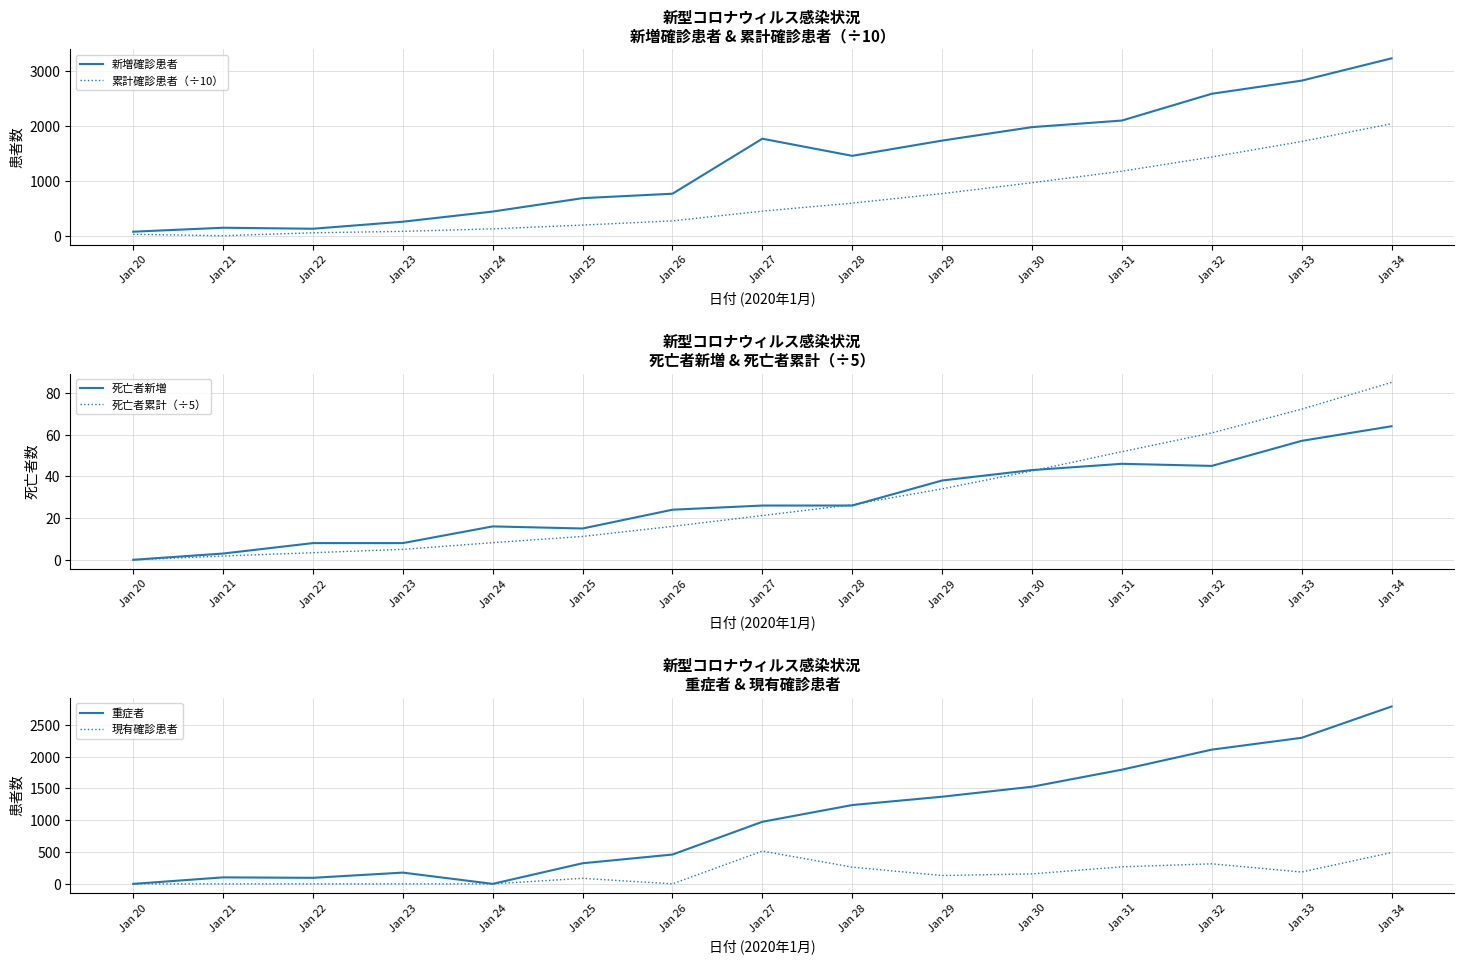

How many values in the 累計確診患者（÷10） series are below 451?

7